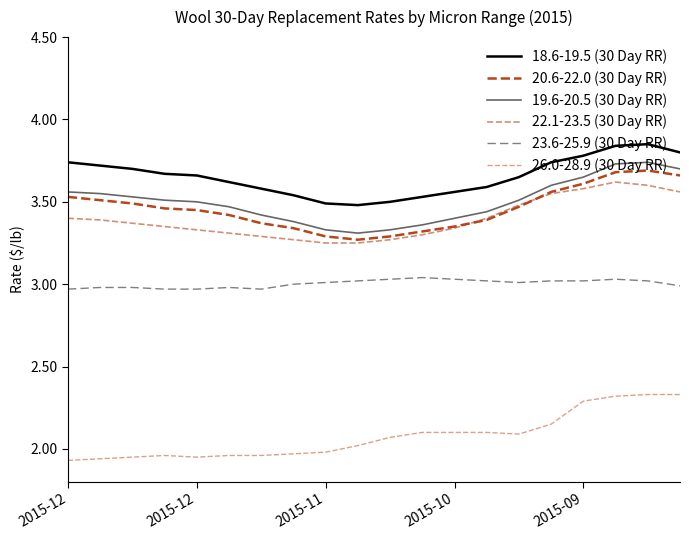

How many lines are shown in the chart?

6